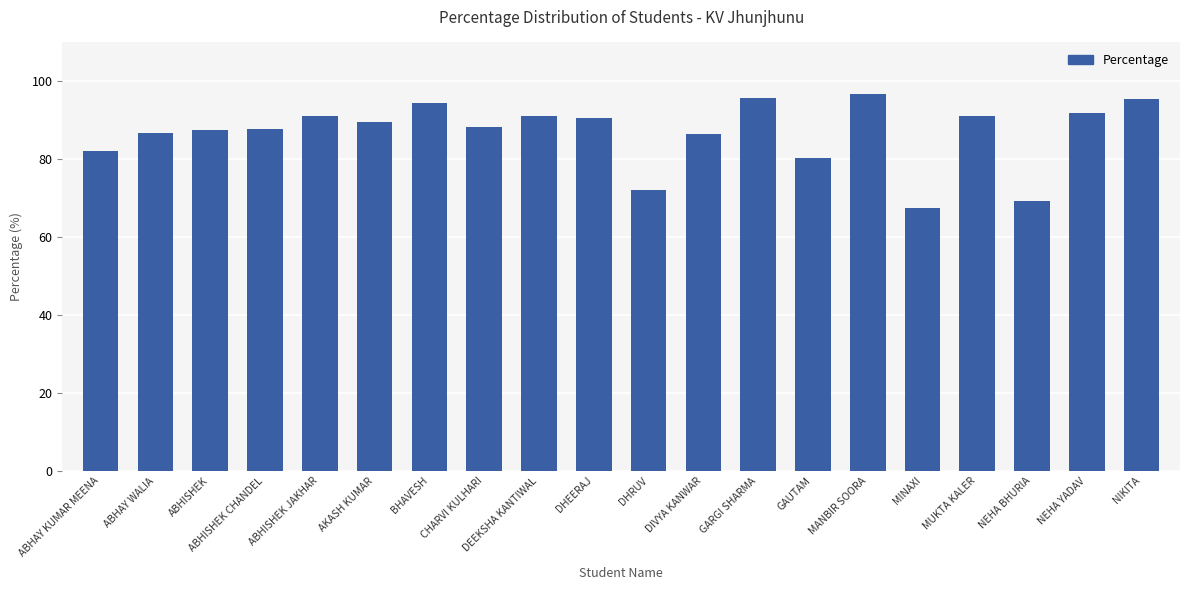

The chart shows a value of 95.8 at GARGI SHARMA. True or false?

True